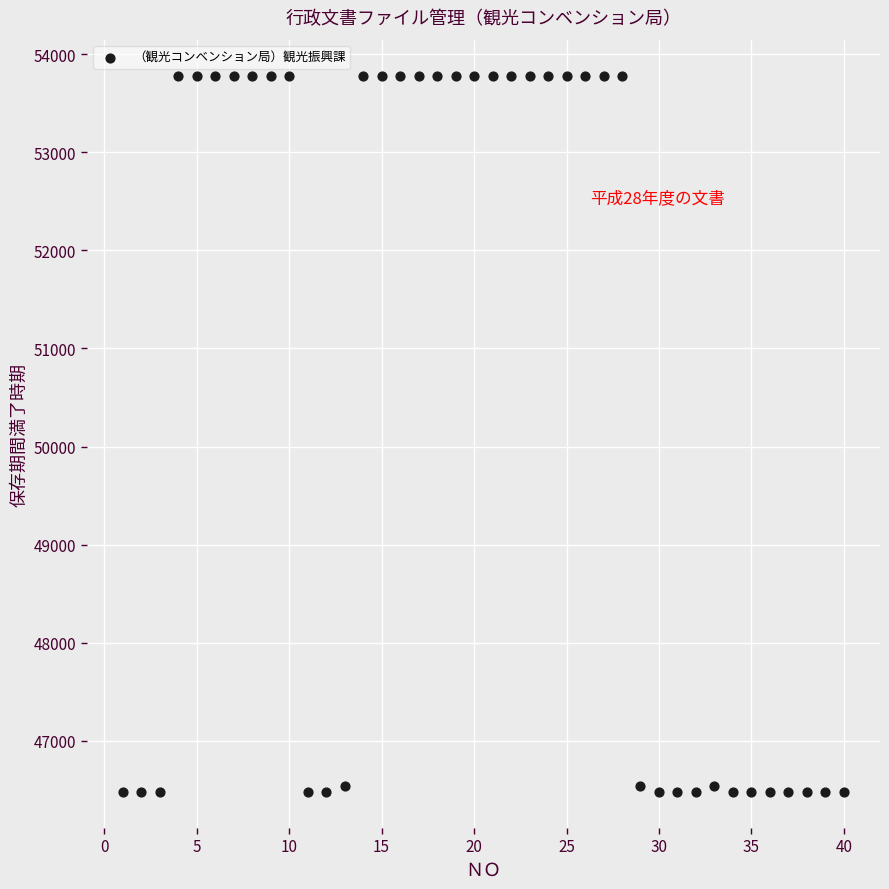

What is the range of Y values (max minus min)?

7305